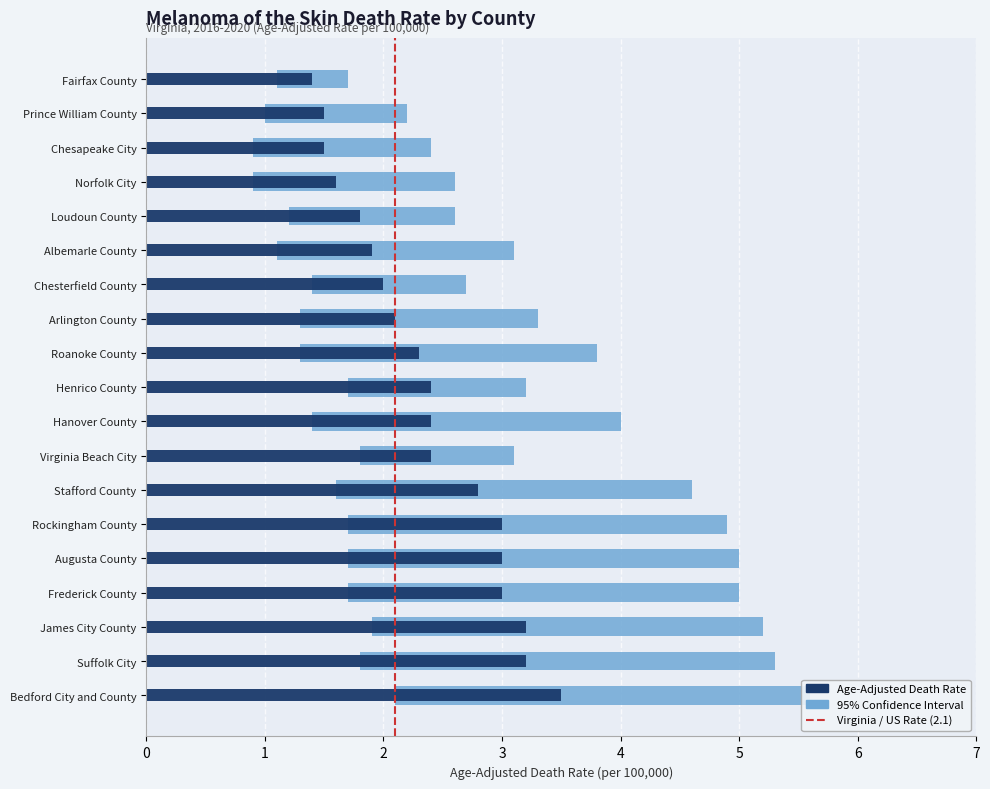

Is it true that the value at 0 is 0?

False